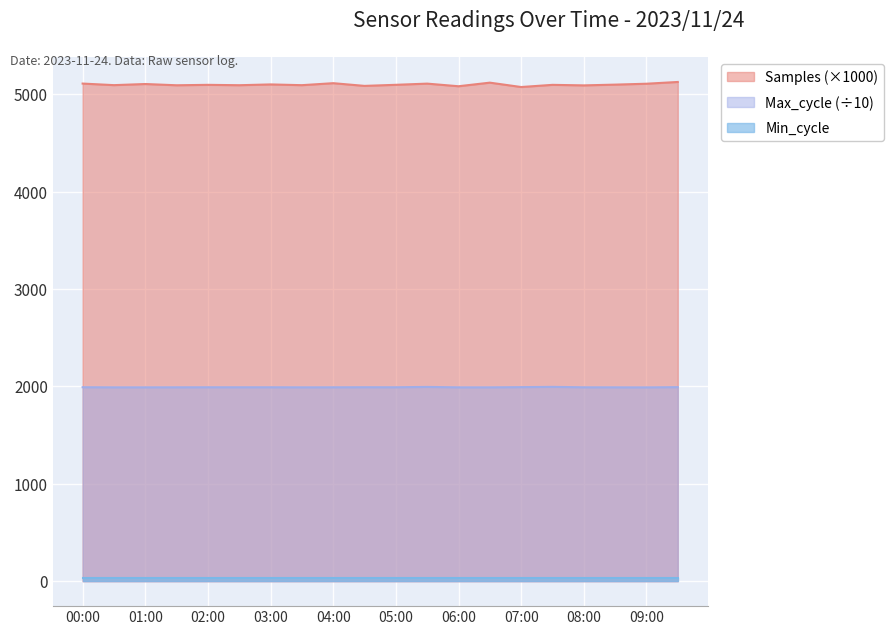

True or false: Samples has a value of 5102.3 at 03:00.

True